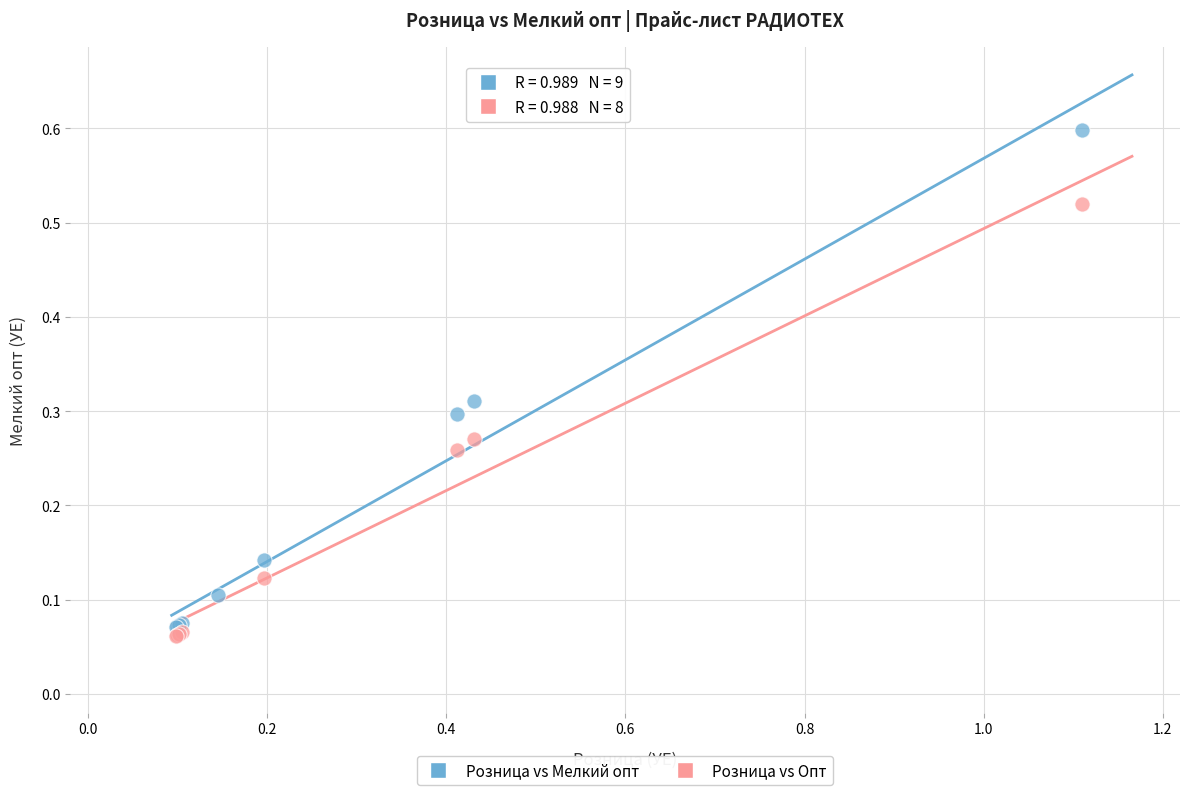

Which series contains the highest Y value?

Розница vs Мелкий опт